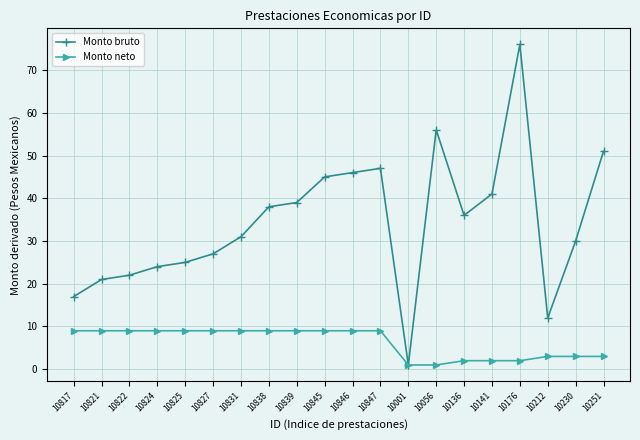

What is the spread (max minus min) of values at 10251?

48